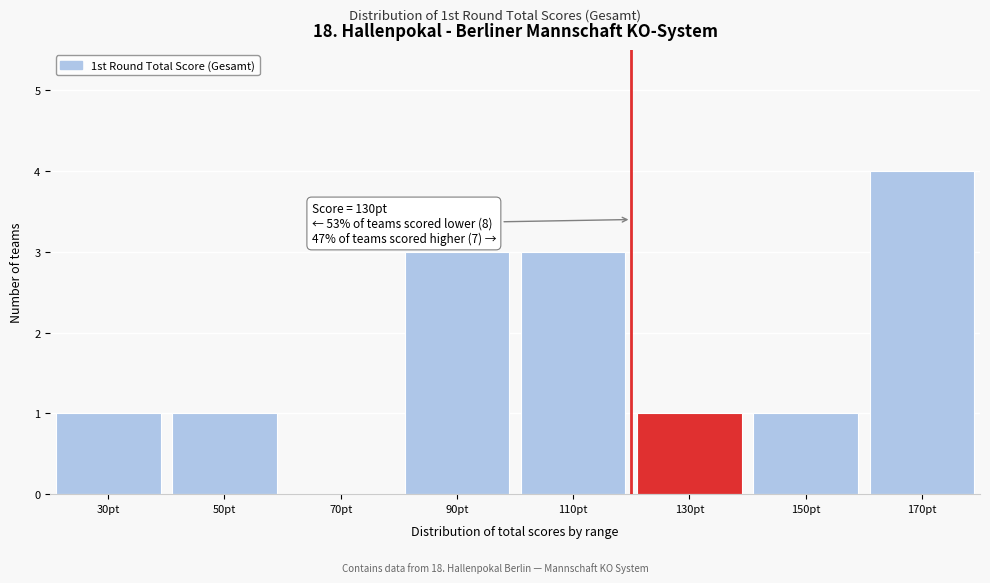

Reading left to right, what are all the values shown in this chart?

30pt=1	50pt=1	70pt=0	90pt=3	110pt=3	130pt=1	150pt=1	170pt=4